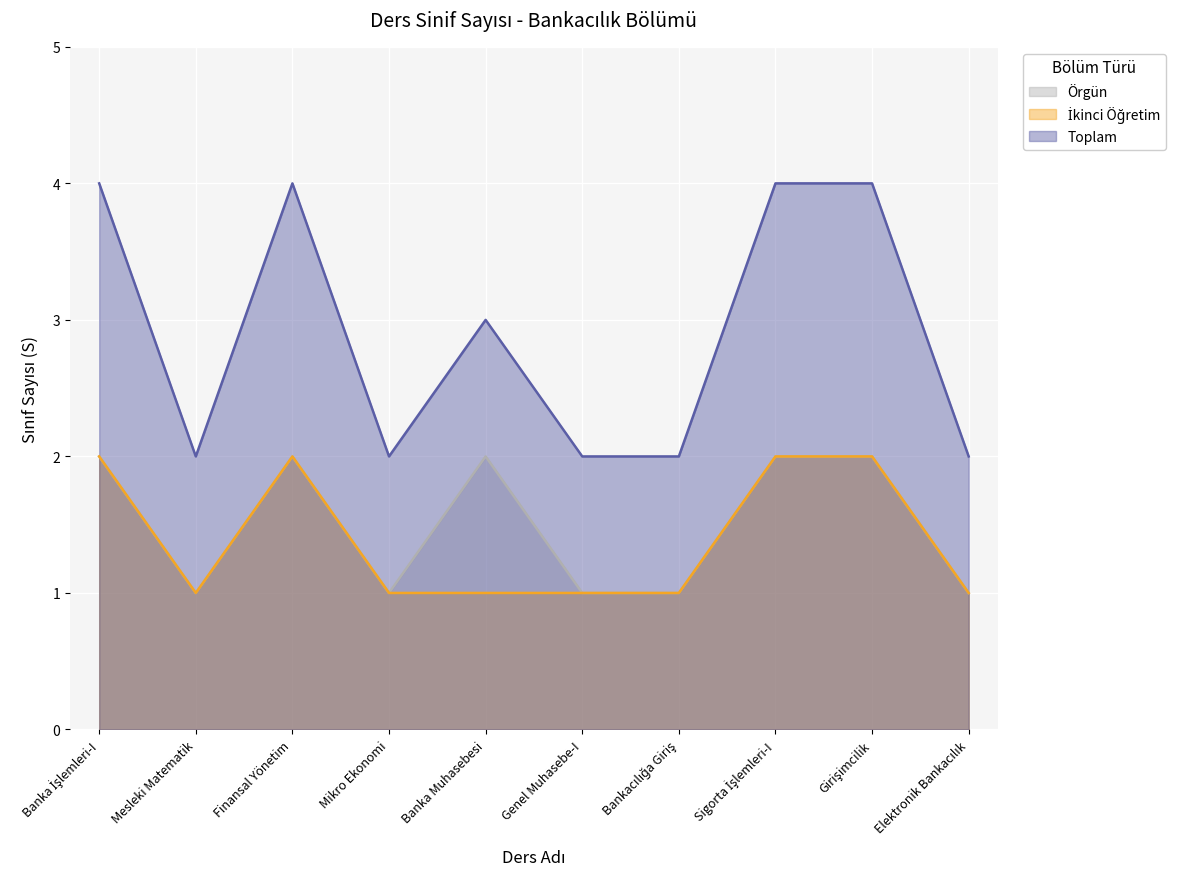

How many categories are shown in the chart?

10